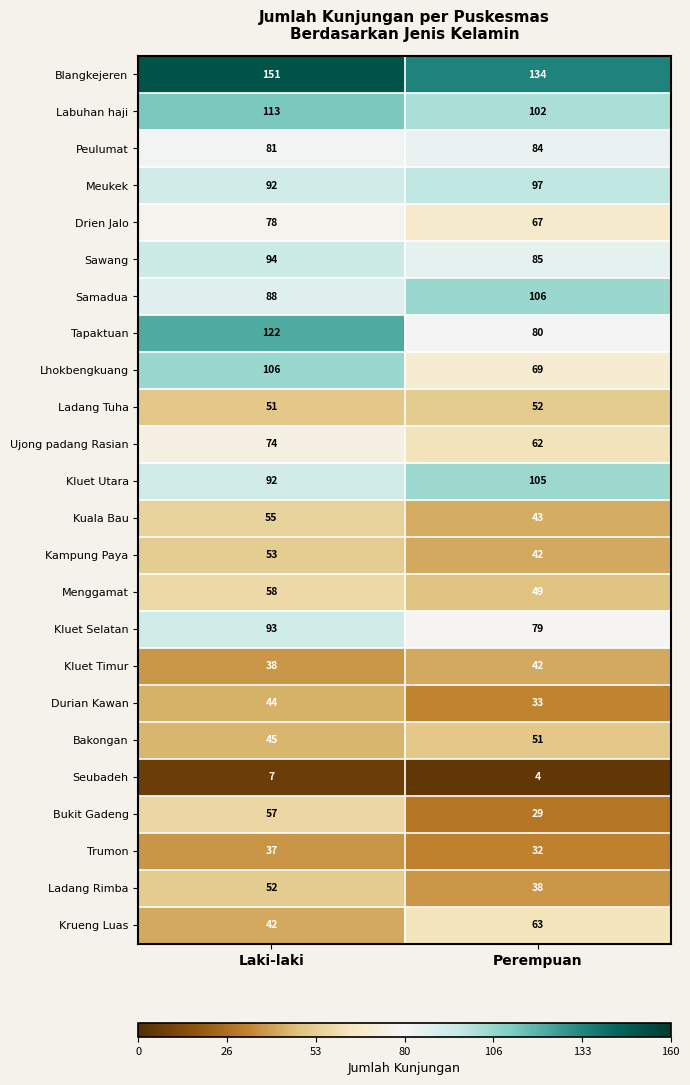

At how many categories does at least one series exceed 66?

2